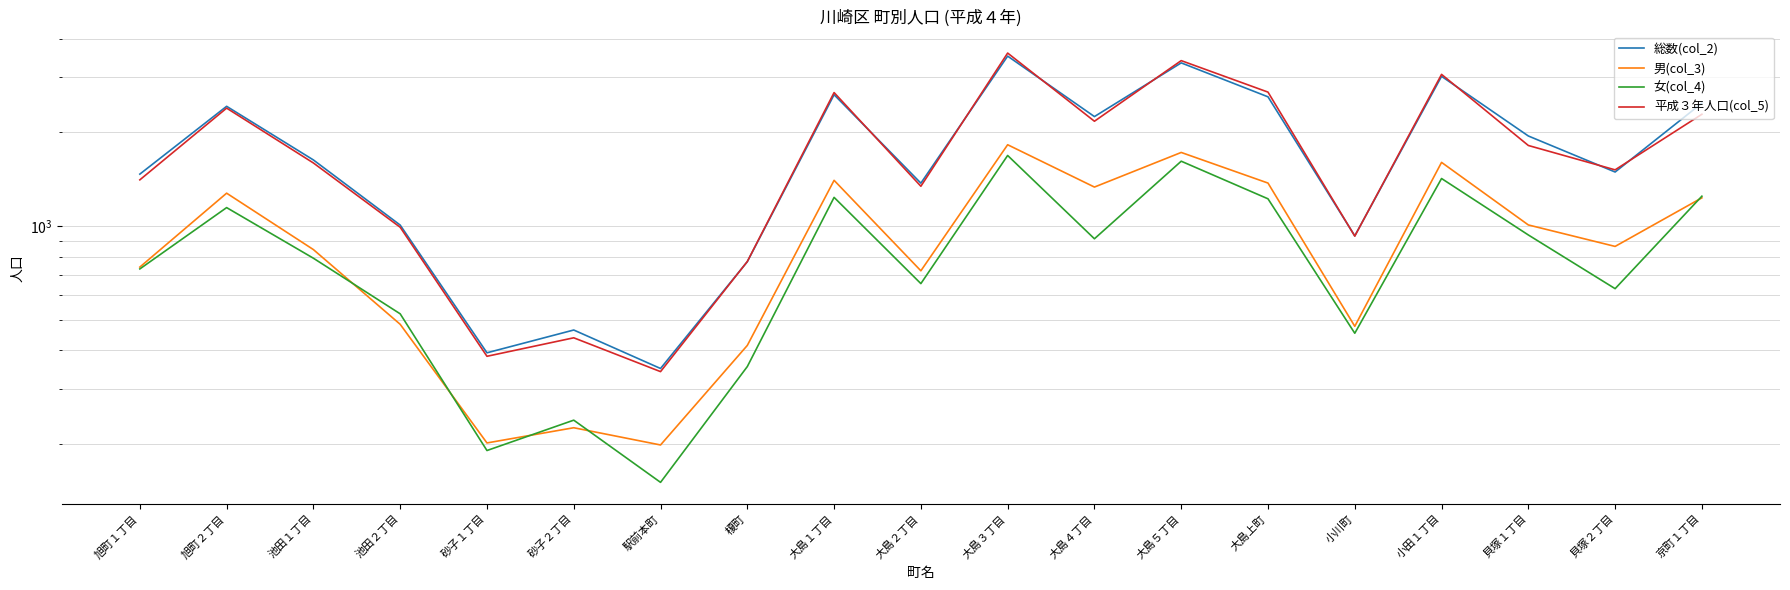

True or false: 総数(col_2) has a value of 1471 at 小田１丁目.

False